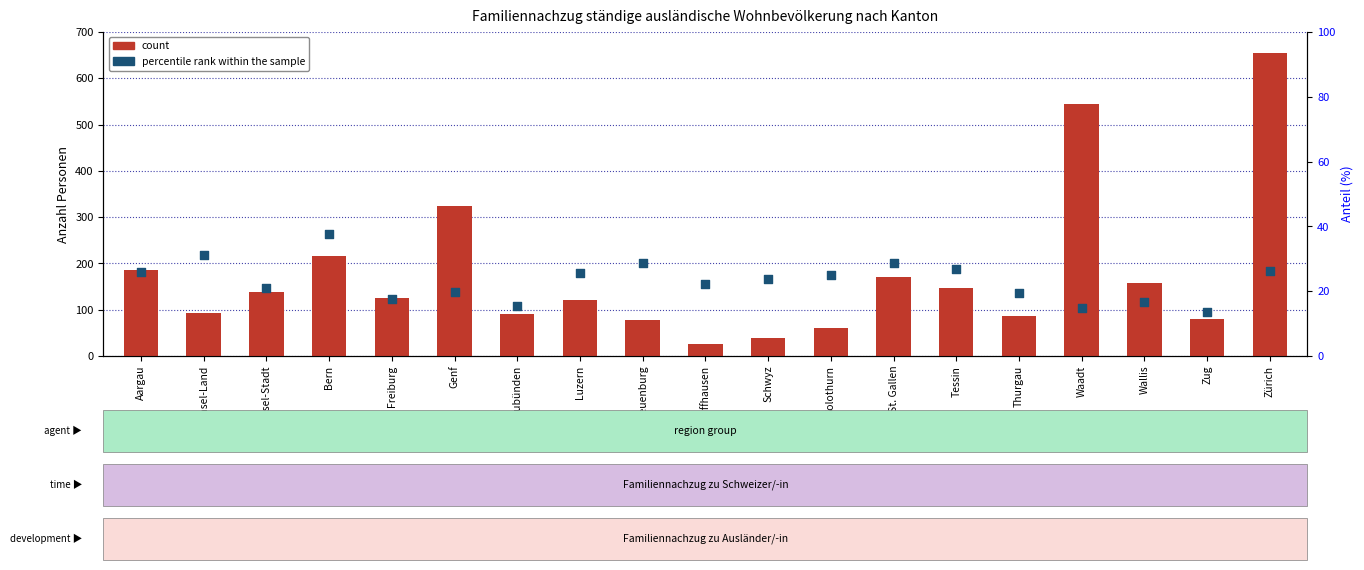

Which series reaches the minimum Y coordinate?

percentile rank within the sample